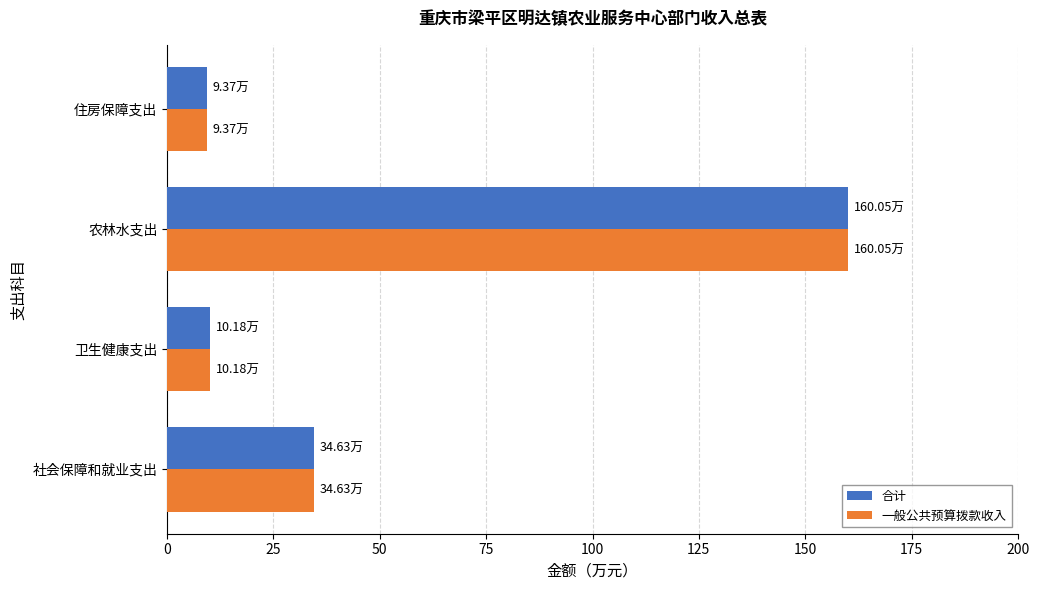

At which label is 合计 closest to 84?

社会保障和就业支出